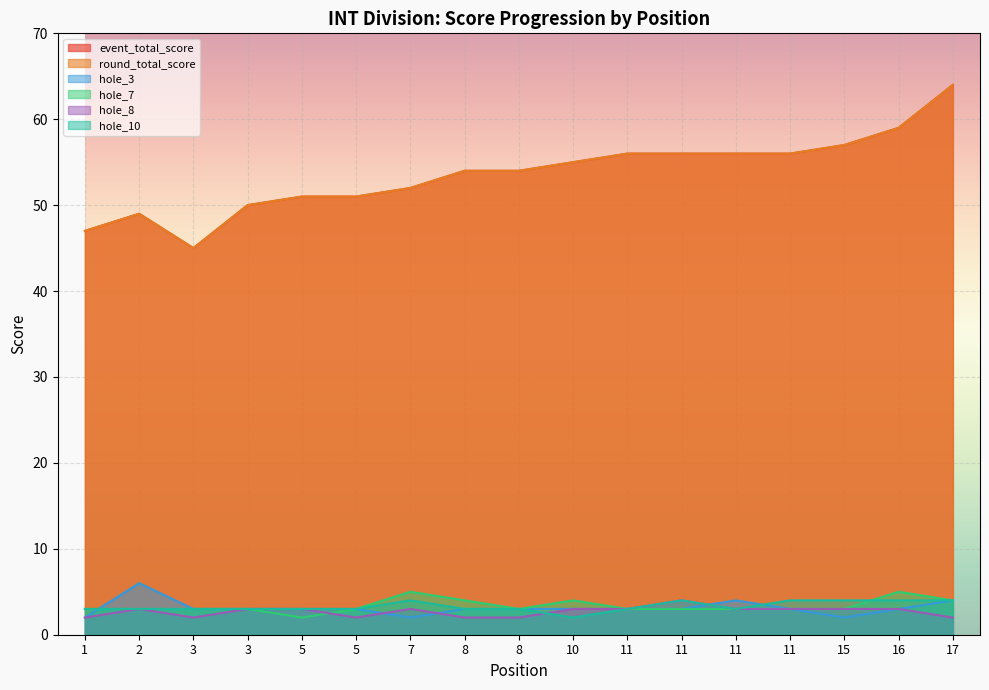

At how many categories does at least one series exceed 28?

17